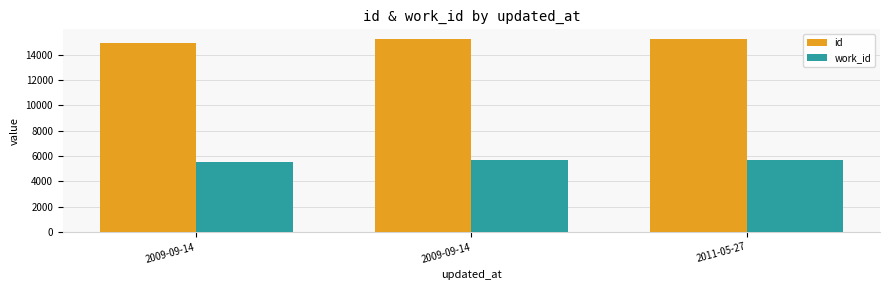

Rank the categories by work_id value from highest to lowest.

2009-09-14, 2011-05-27, 2009-09-14